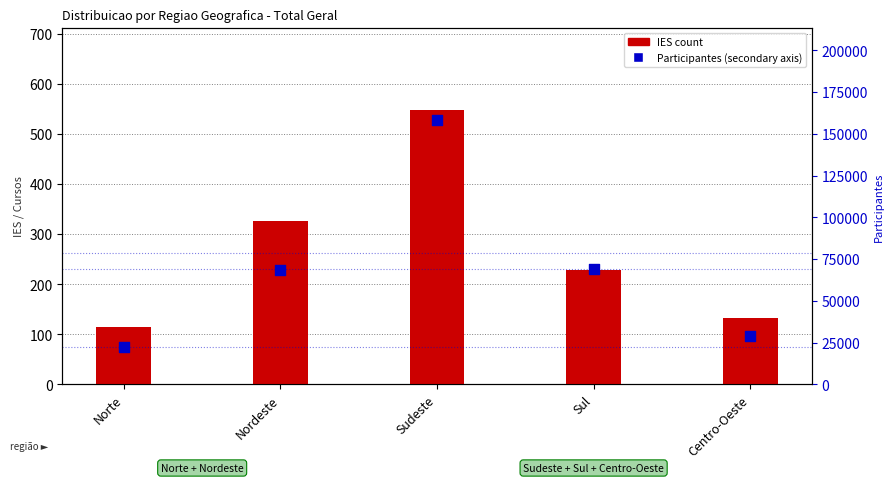

What is the total value across all series at Sudeste?

158760